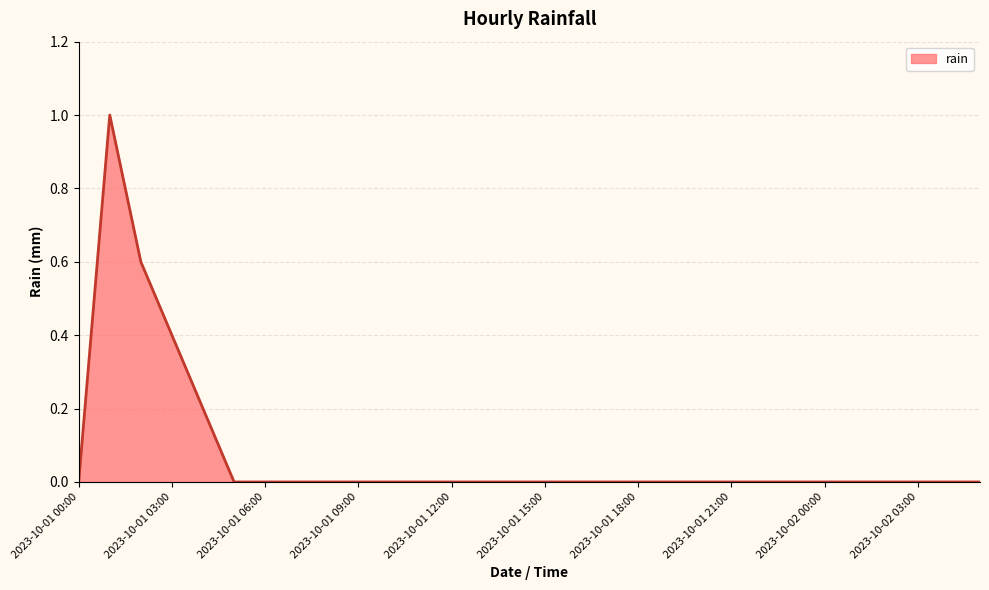

What is the greatest value displayed?

1.0